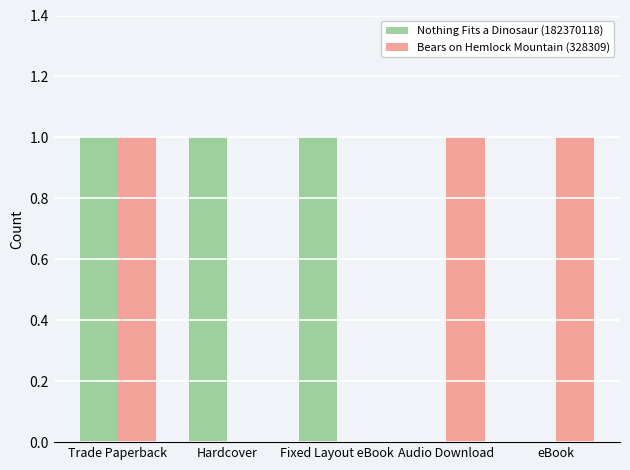

How many categories are shown in the chart?

5